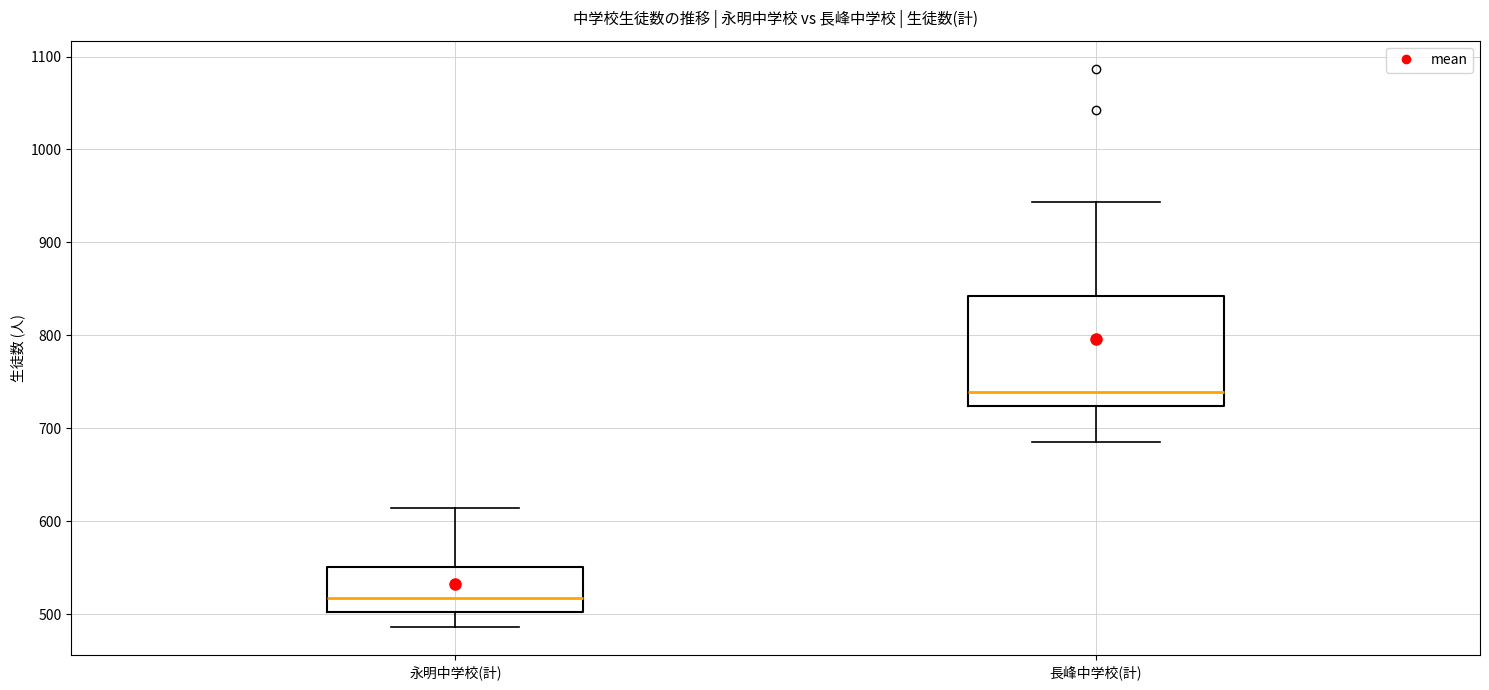

Reading left to right, transcribe this box plot: for each box, give where its median line is, the range the box spans, and where its two whiskers end, as read against the y-axis. The values are not printed on the chart, so give them approximately, as read against the axis.

永明中学校(計): median 520, box 500 to 550, whiskers 490 to 610
長峰中学校(計): median 740, box 720 to 840, whiskers 690 to 940